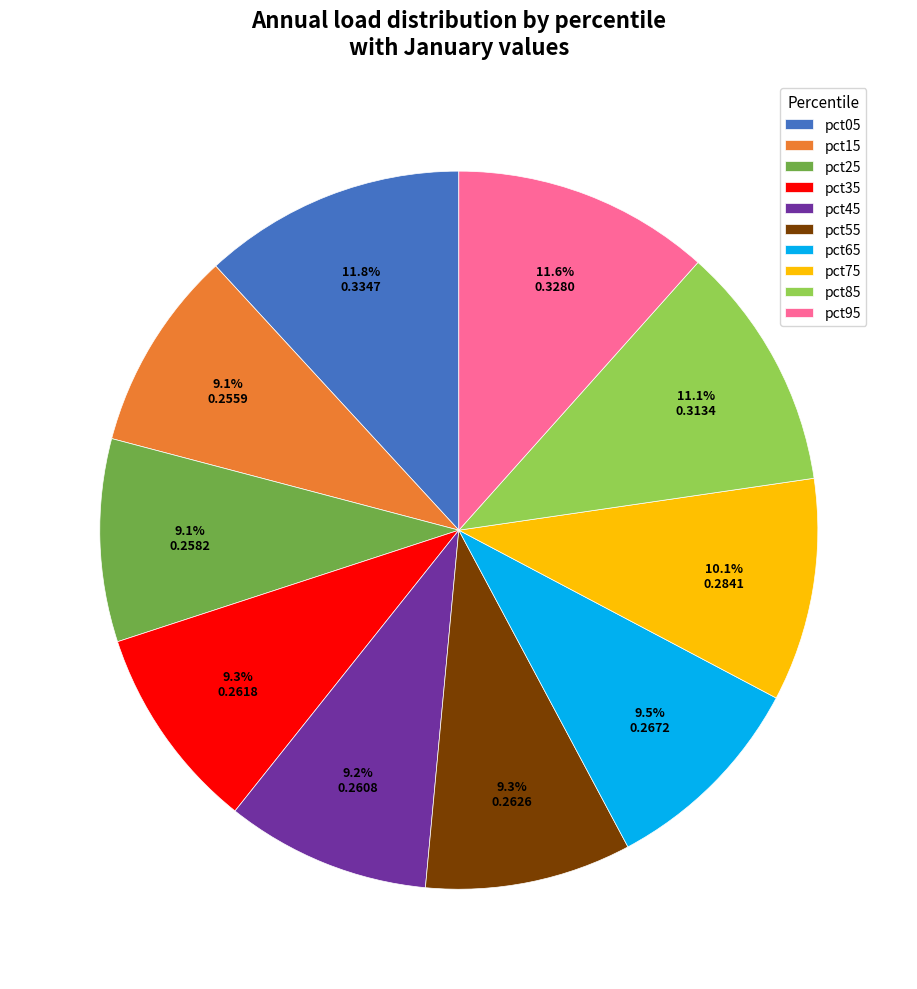

Is there any slice that represents more than half of the pie?

No